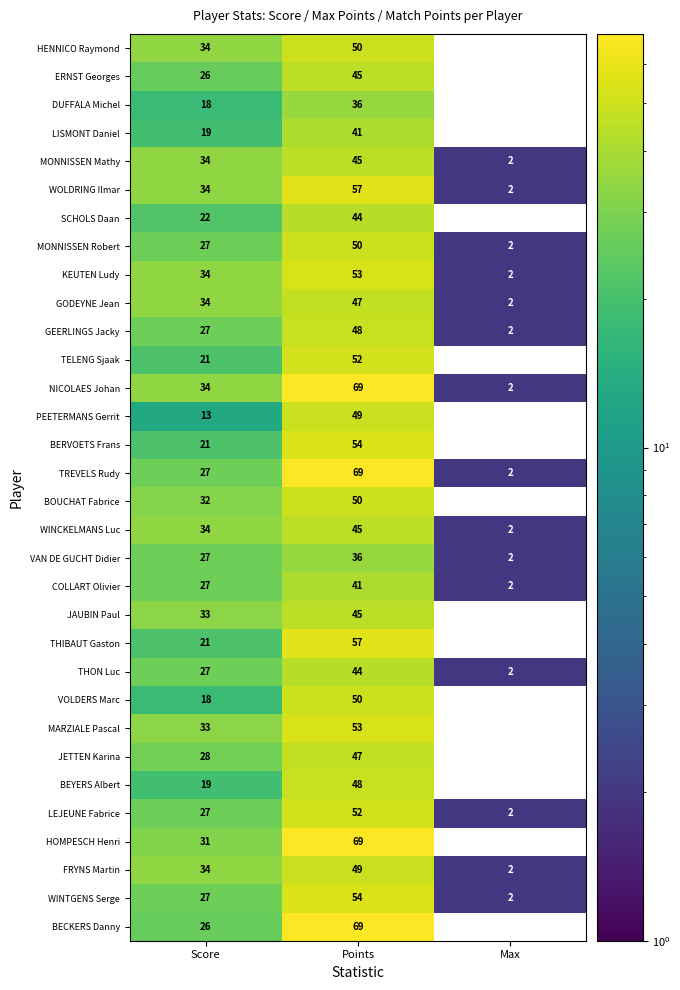

What is the difference between the highest and lowest values at Points?

33